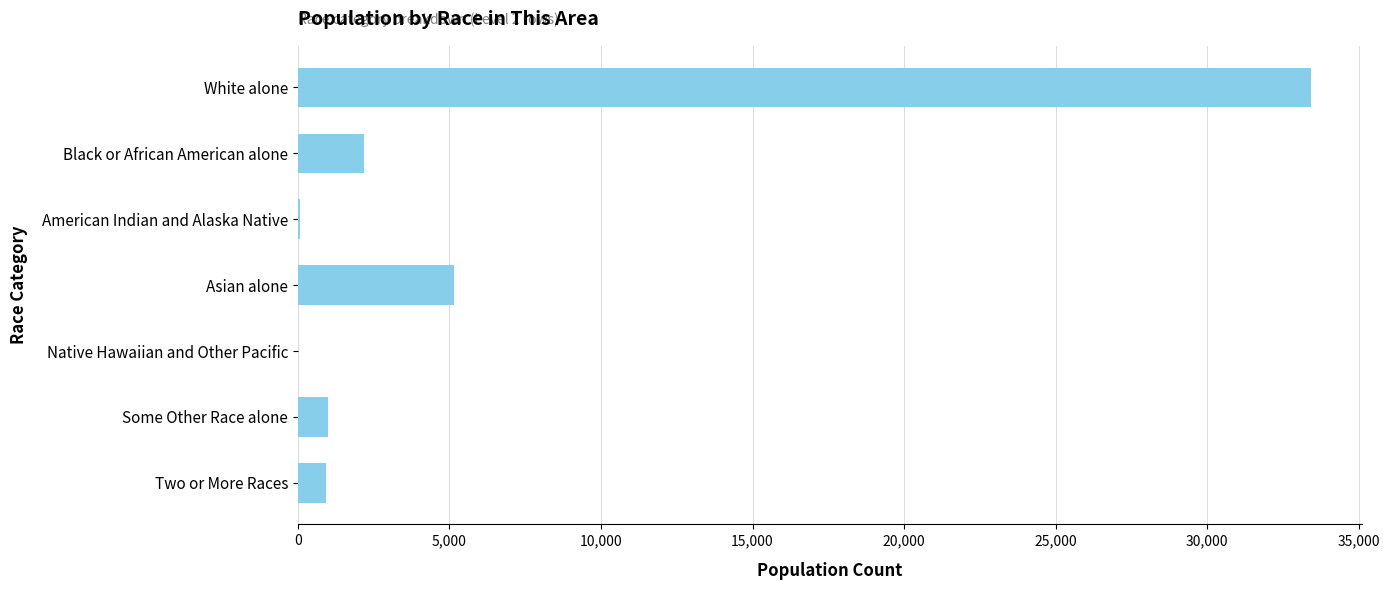

The chart shows a value of 5139 at Asian alone. True or false?

True